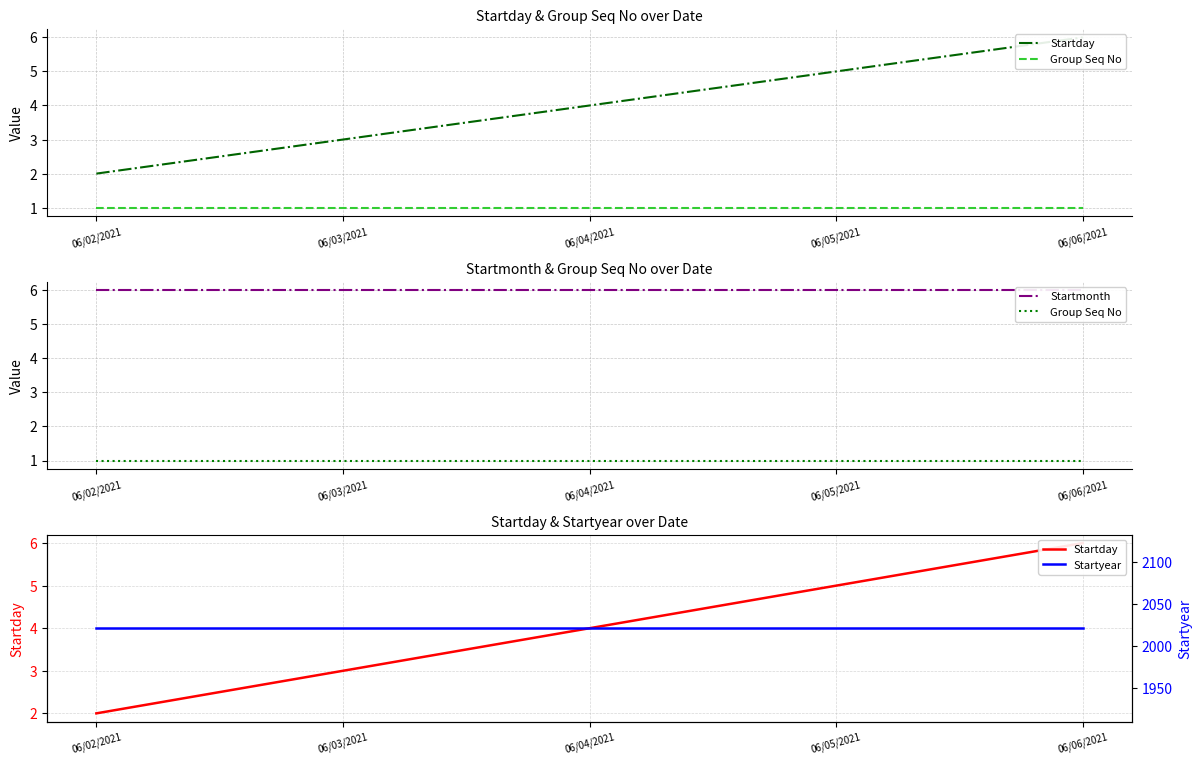

True or false: Startyear and Startmonth cross at least once.

False